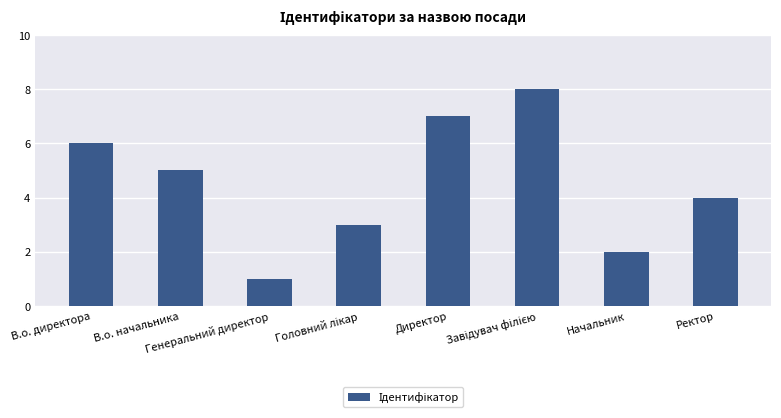

What is the sum of all values?

36